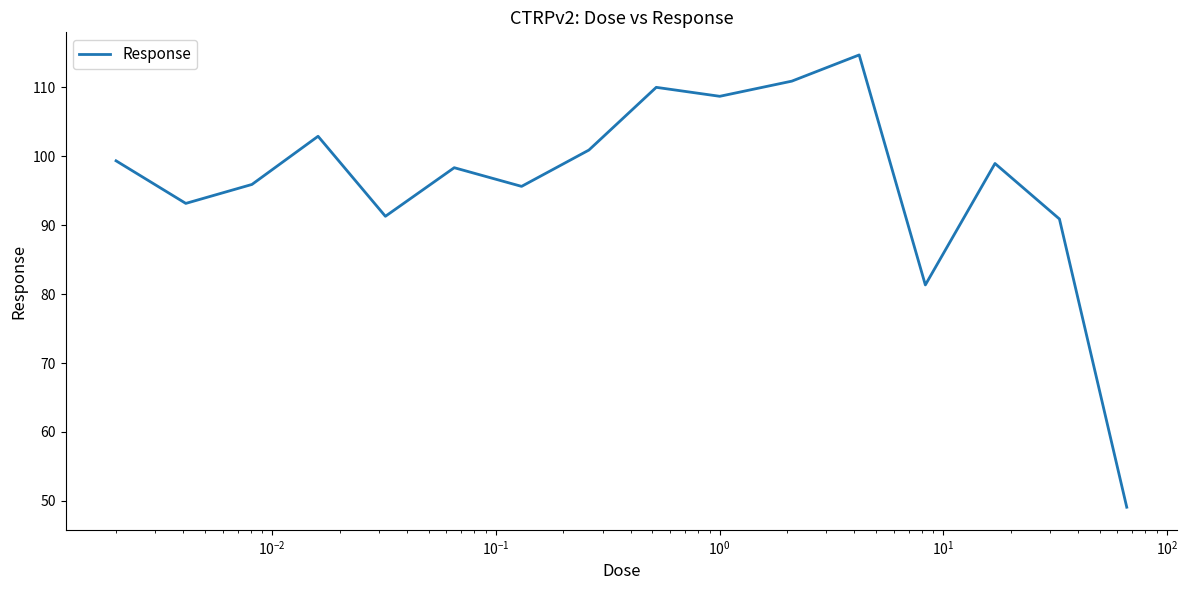

What is the difference between the maximum and minimum values?

65.6